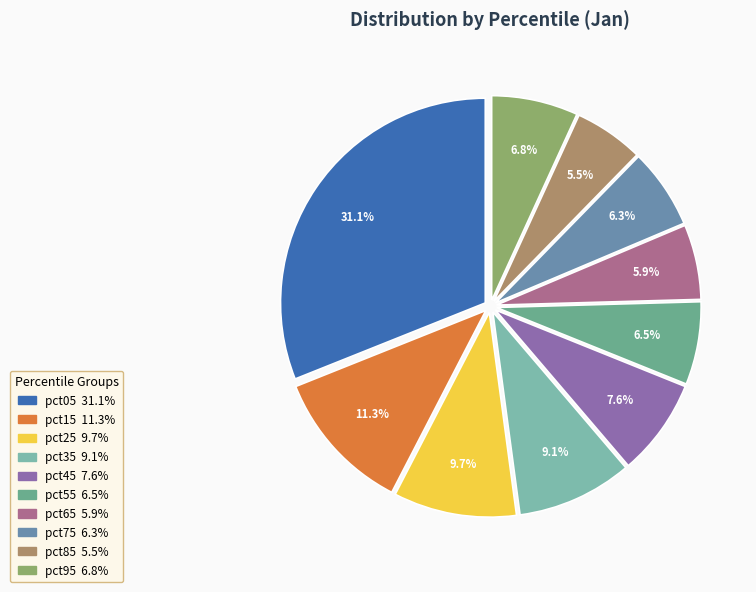

What is the smallest slice in the pie chart?

pct85